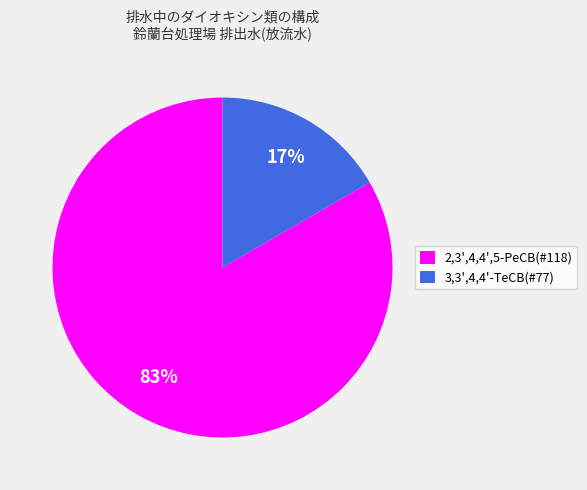

Which has a higher value, 2,3',4,4',5-PeCB(#118) or 3,3',4,4'-TeCB(#77)?

2,3',4,4',5-PeCB(#118)